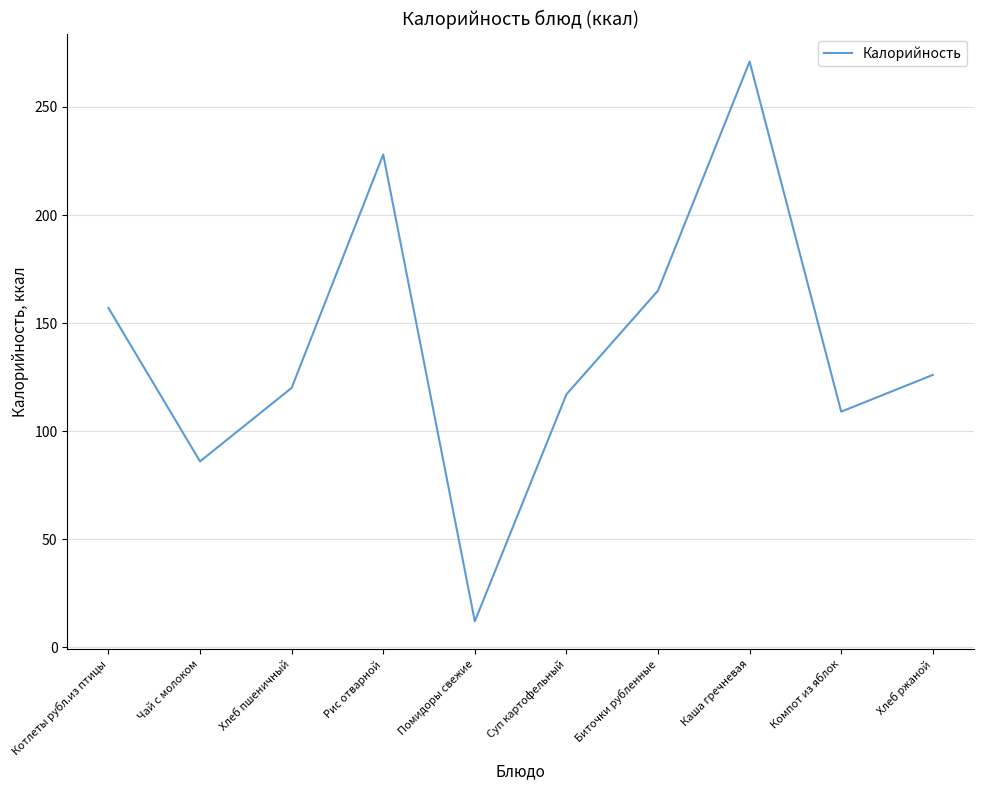

What is the minimum value shown in the chart?

12